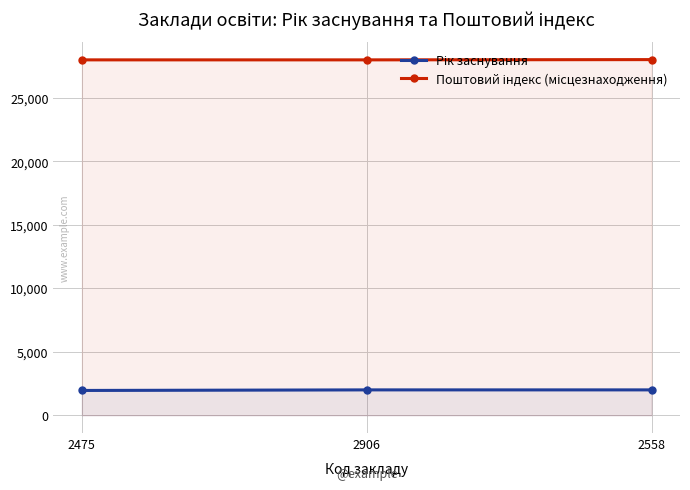

At which category is the sum across all series the highest?

2558